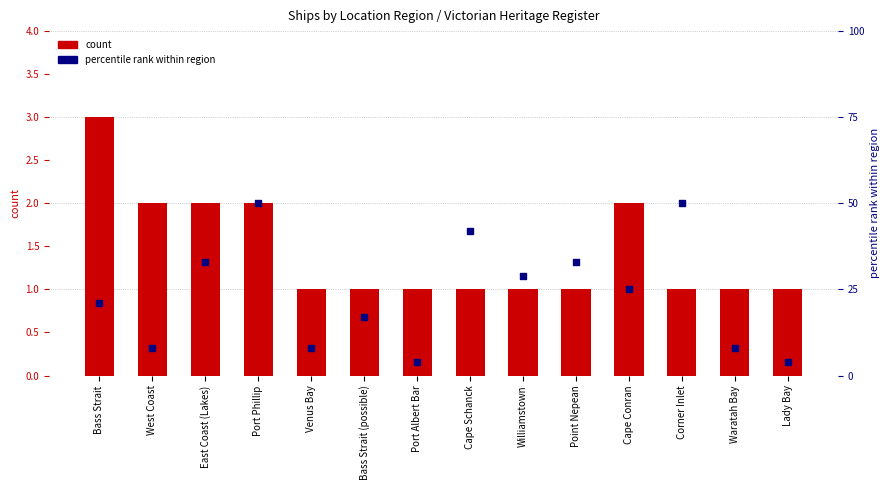

What is the total value across all series at Cape Conran?

27